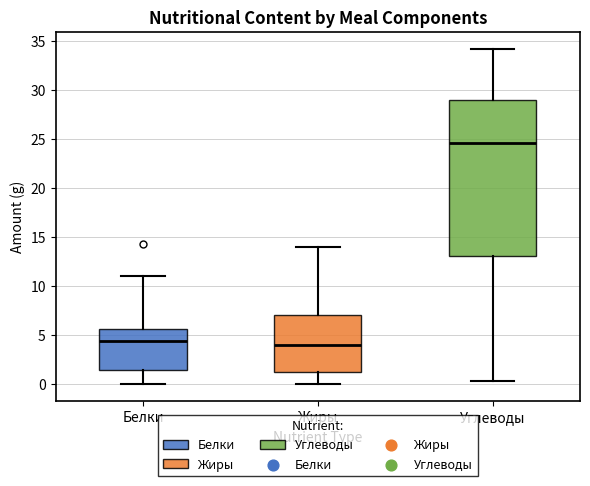

Comparing the boxes themselves (not the whiskers), which one is the tallest?

Углеводы